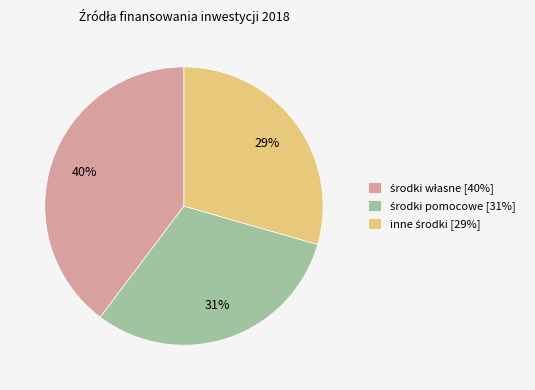

To the nearest percent, what is the average slice percentage?

33%